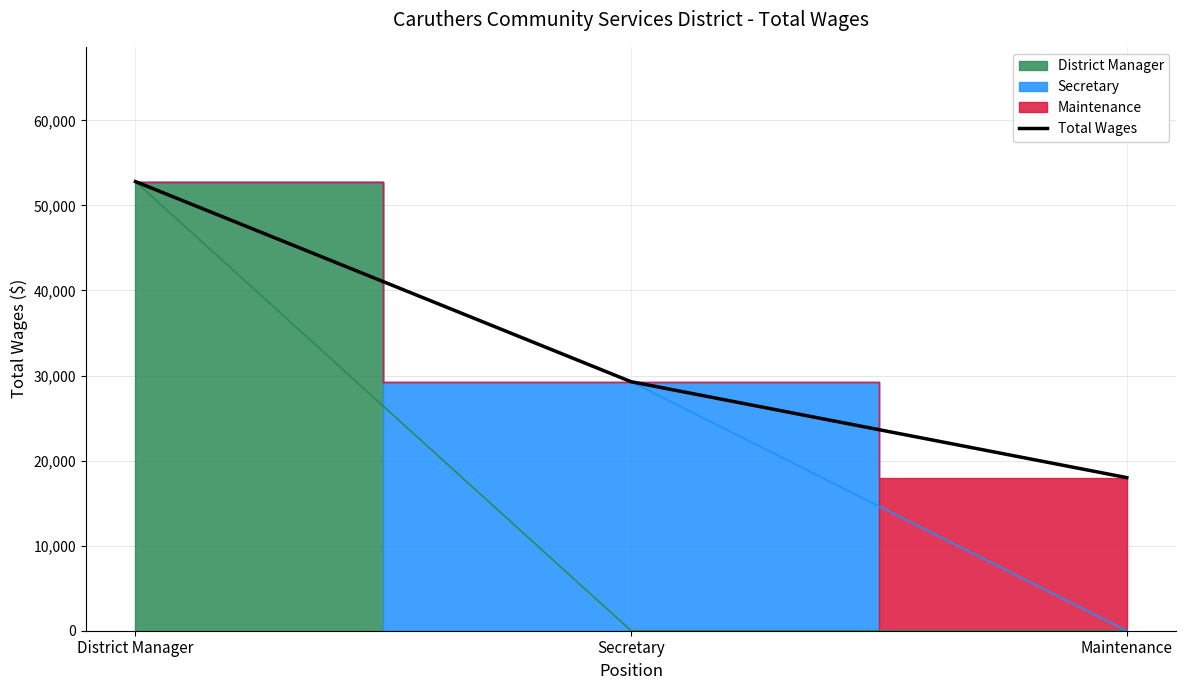

Reading right to left, what are all the values shown in this chart?

Maintenance=18000	Secretary=29274	District Manager=52803